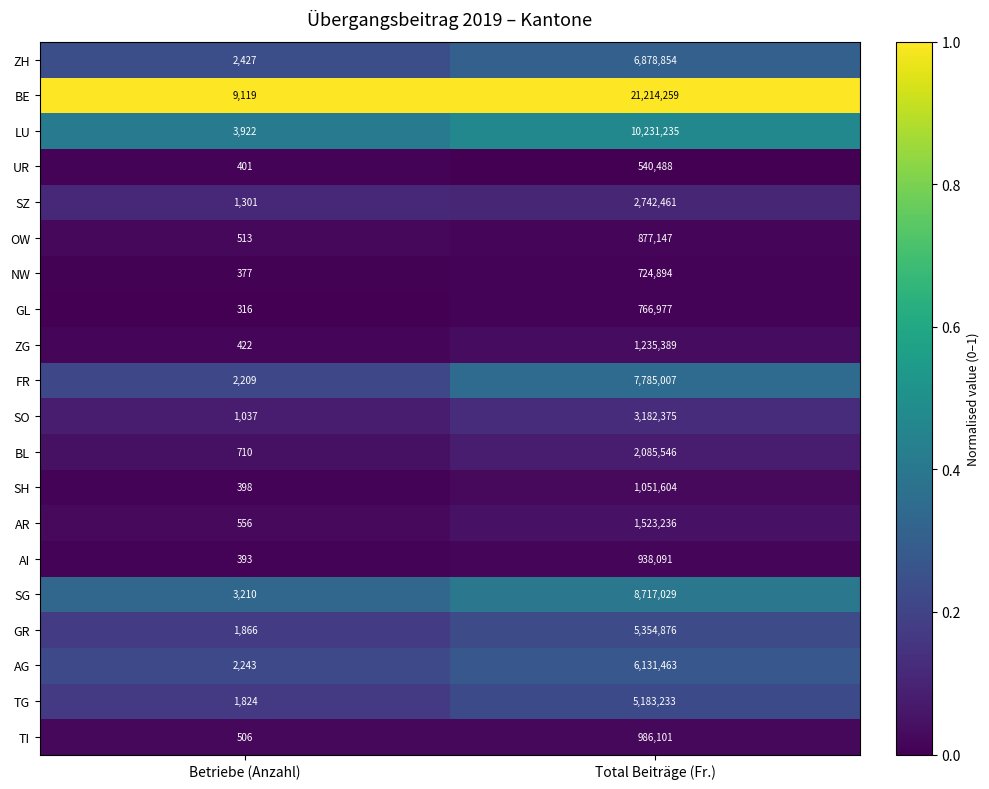

Which series has the widest spread of values?

BE